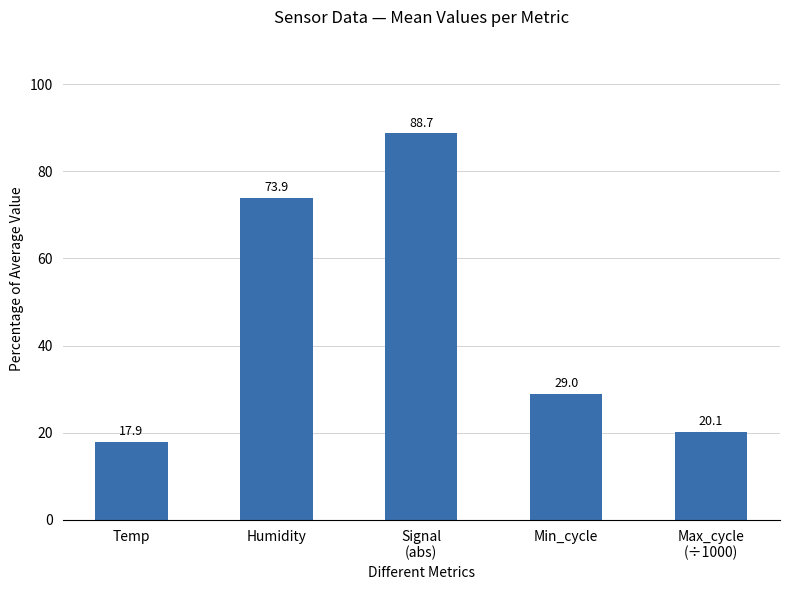

What is the difference between the maximum and minimum values?

70.8